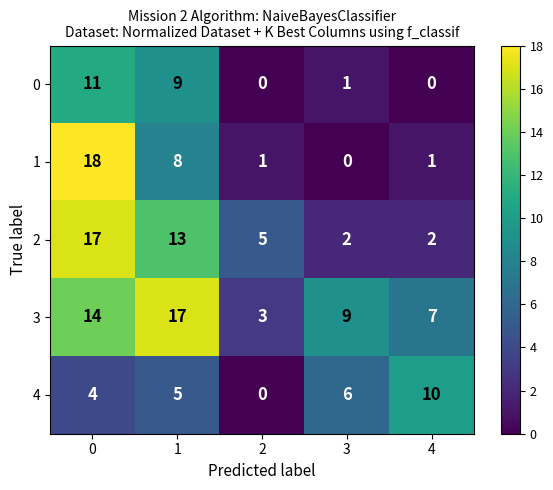

Which series has the largest total across all categories?

3